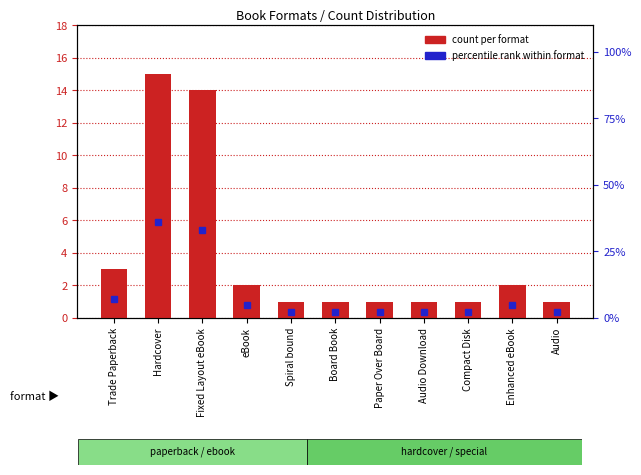

Are the bars horizontal?

No